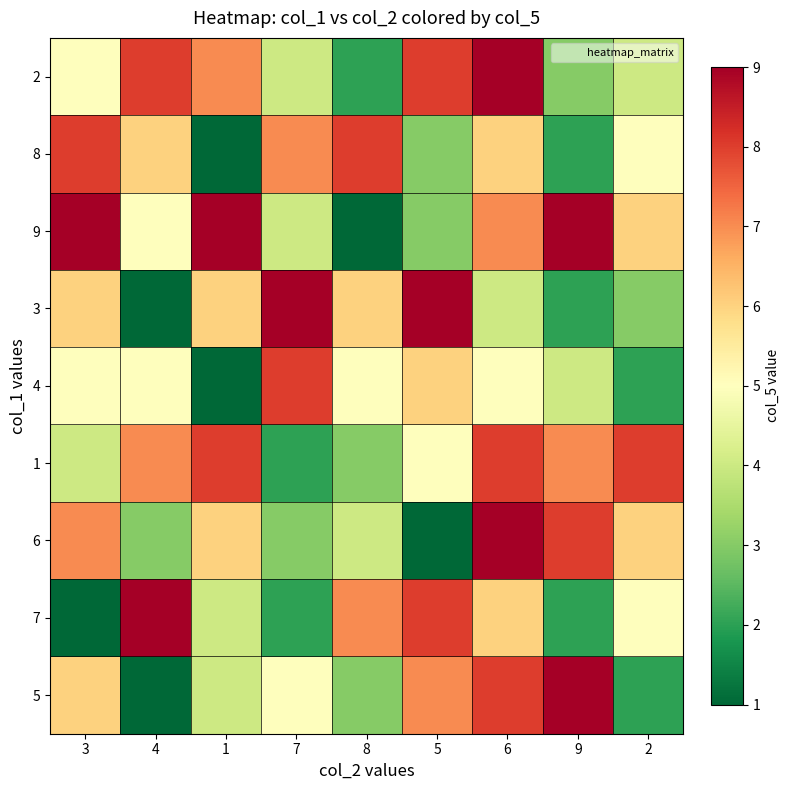

Rank the series by their maximum value, from highest to lowest.

2, 9, 3, 6, 7, 5, 8, 4, 1